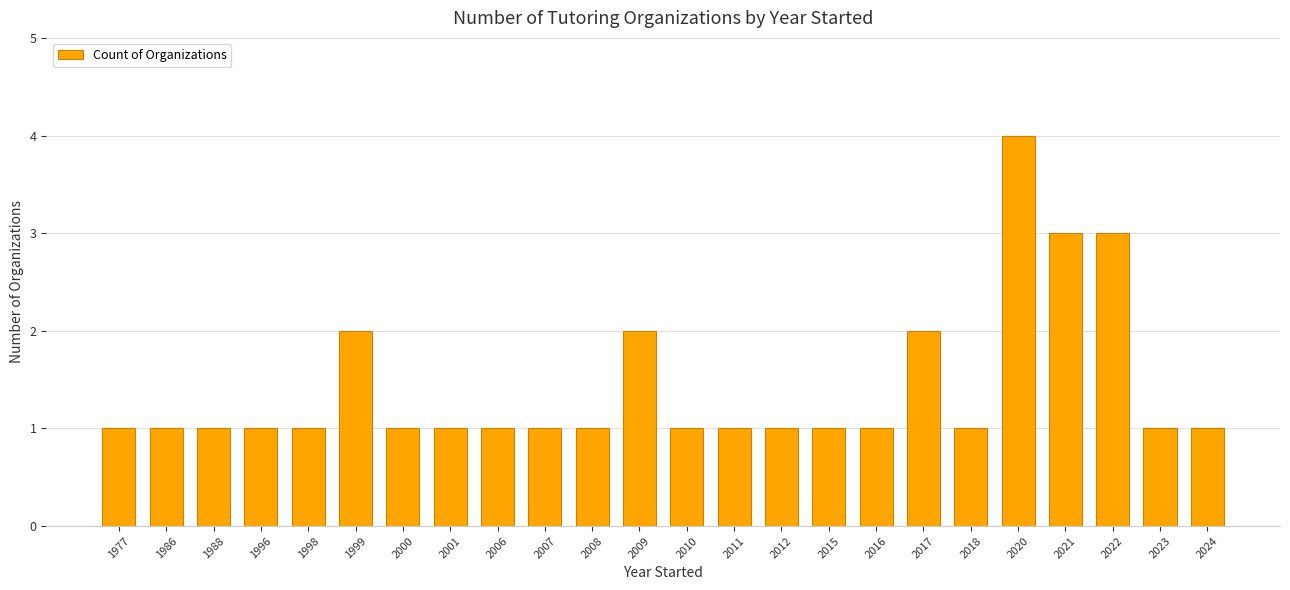

Does the chart contain stacked bars?

No